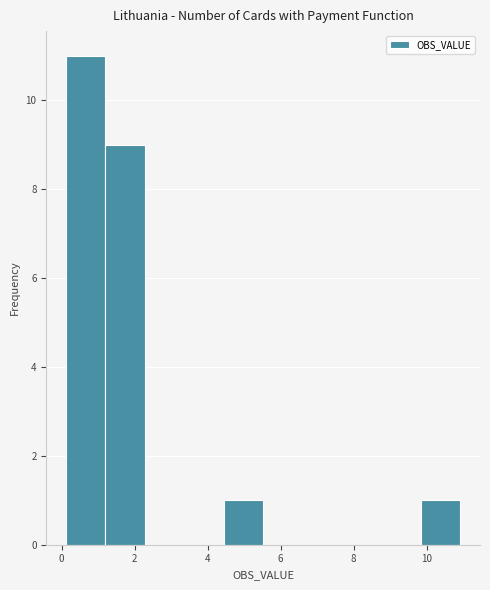

Reading left to right, transcribe this chart: for each bar, give the range it covers on the x-axis and its height. Neither the bar edges nor the heights are printed on the chart, so give them approximately, as read against the axes.

0.2 to 1.2: 11
1.2 to 2.2: 9
2.2 to 3.4: 0
3.4 to 4.4: 0
4.4 to 5.6: 1
5.6 to 6.6: 0
6.6 to 7.6: 0
7.6 to 8.8: 0
8.8 to 9.8: 0
9.8 to 11.0: 1